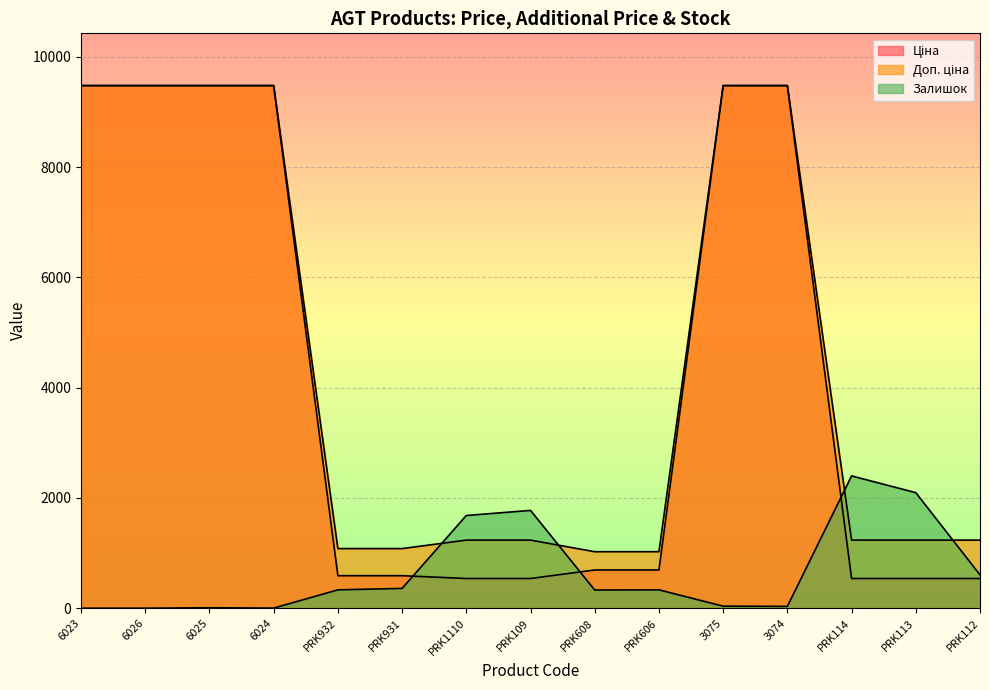

At which category is the sum across all series the highest?

3075